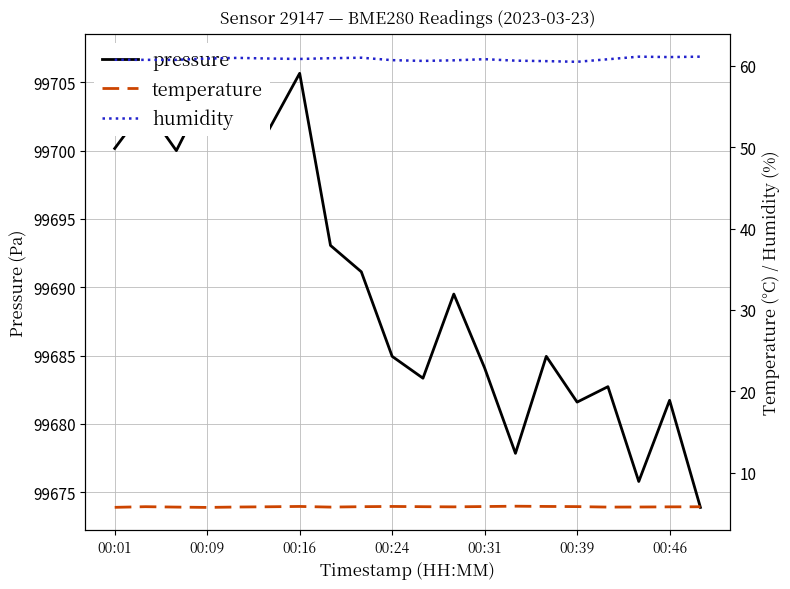

How many series are shown in this chart?

3